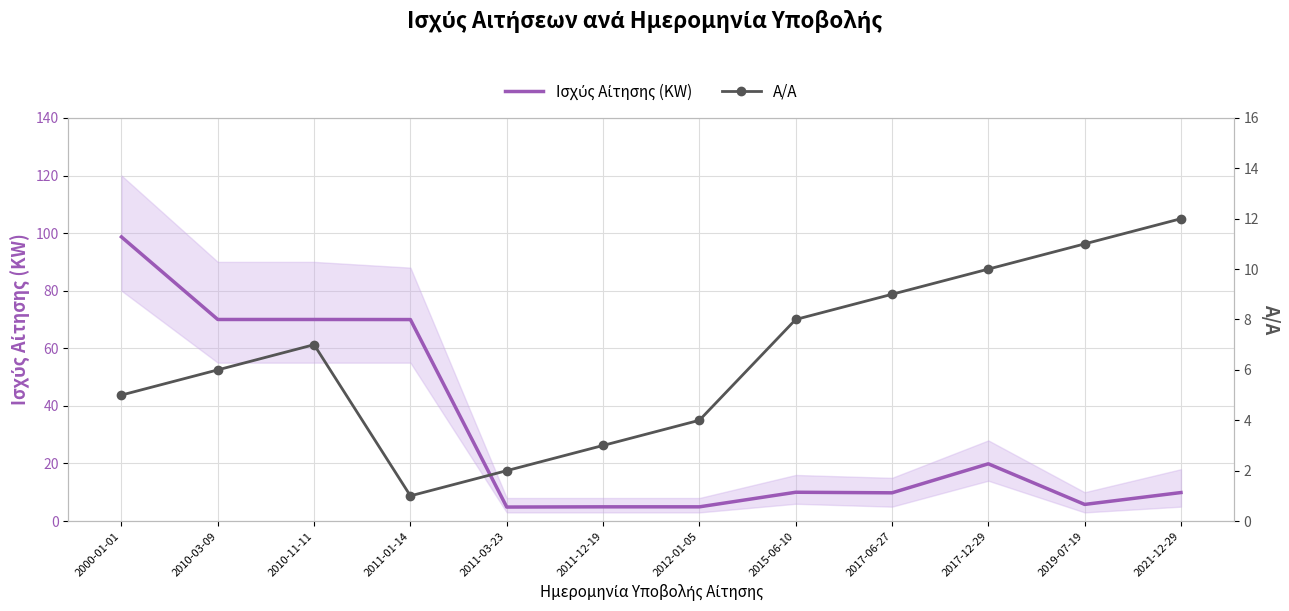

What is the sum of all Ισχύς Αίτησης (KW) values?

378.7